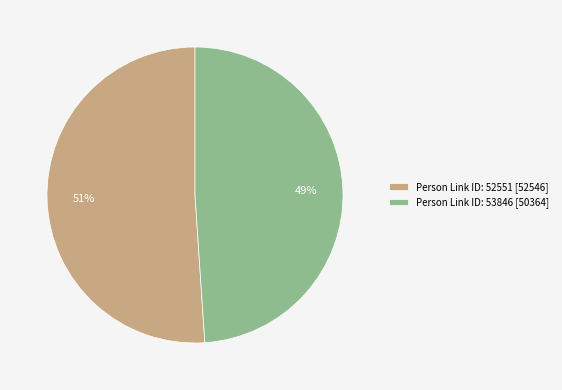

To the nearest percent, what is the average slice percentage?

50%